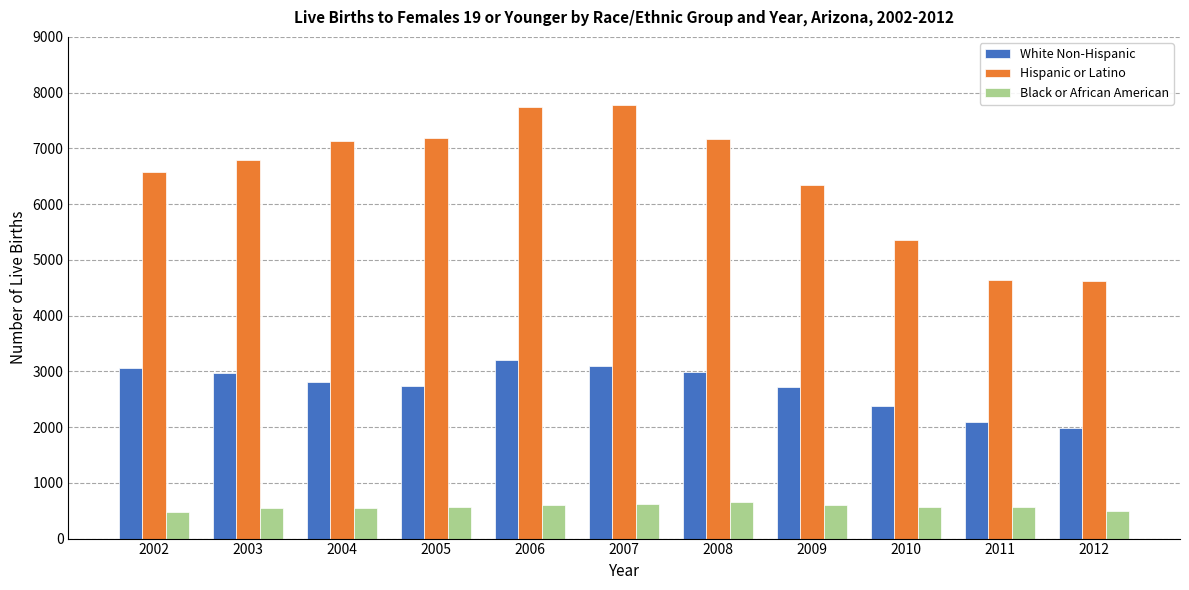

Rank the series by their maximum value, from highest to lowest.

Hispanic or Latino, White Non-Hispanic, Black or African American